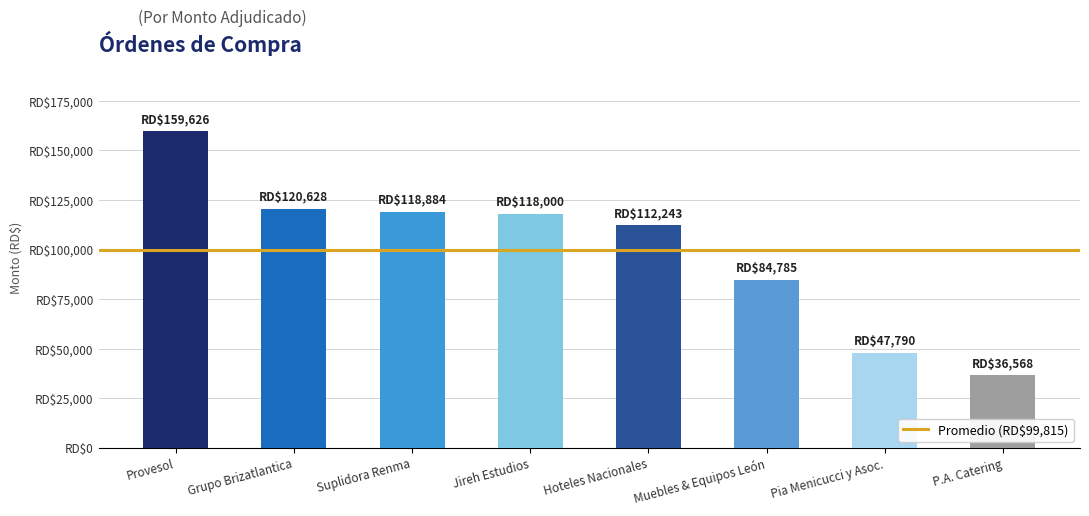

At which category does the chart reach its peak across all series?

Provesol